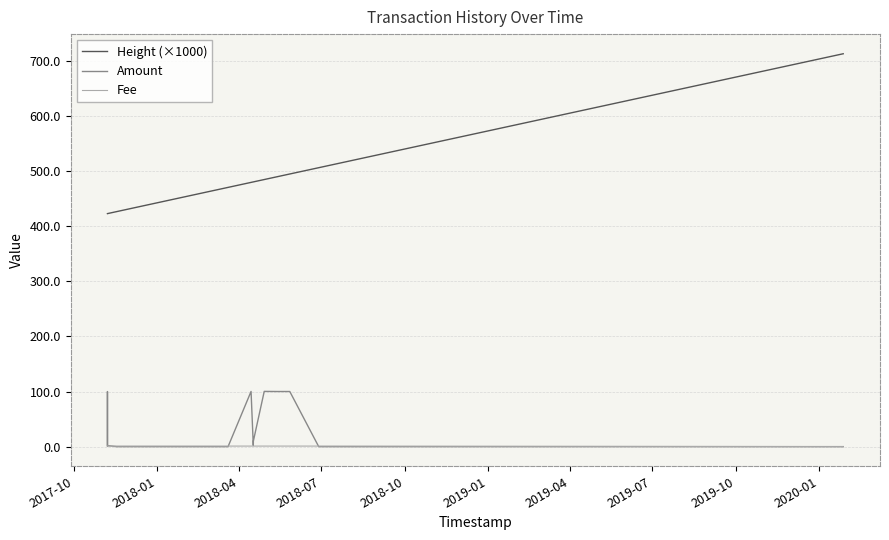

Which series has the largest range (max minus min)?

Height (×1000)